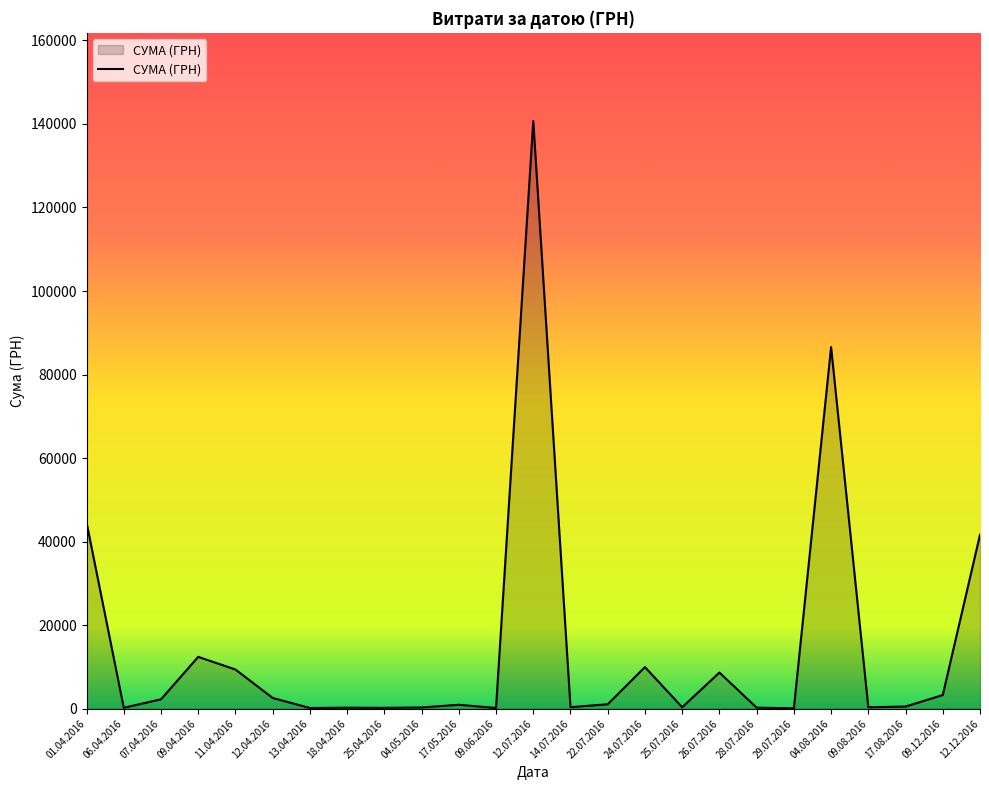

What is the ratio of the value at 25.04.2016 to the value at 09.06.2016?

1.2